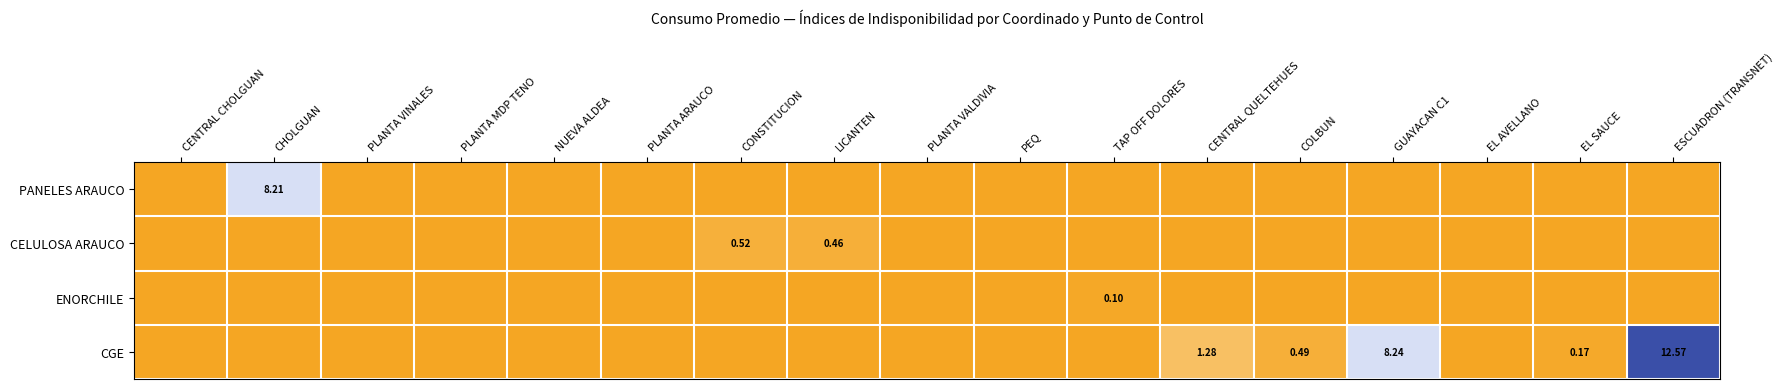

What is the highest value of the CELULOSA ARAUCO series?

0.5